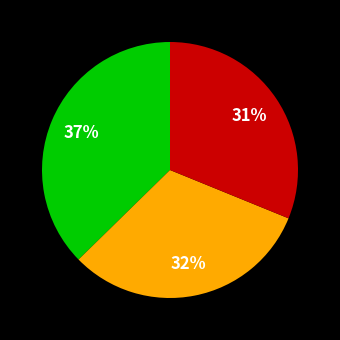

How many slices are in this pie chart?

3